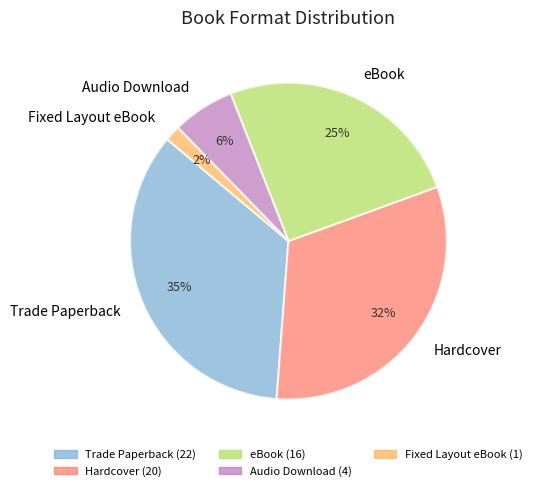

The eBook slice represents 38% of the pie. True or false?

False